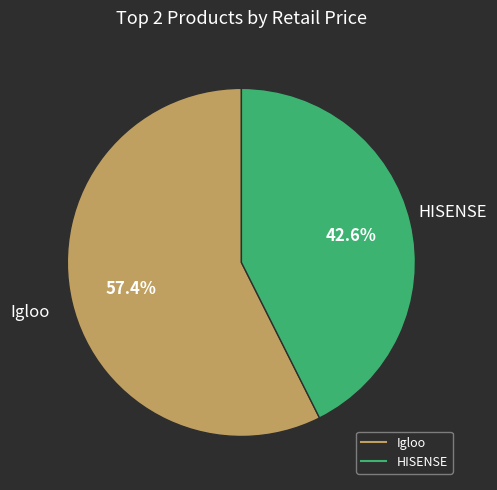

Is it true that HISENSE is 55% of the pie?

False